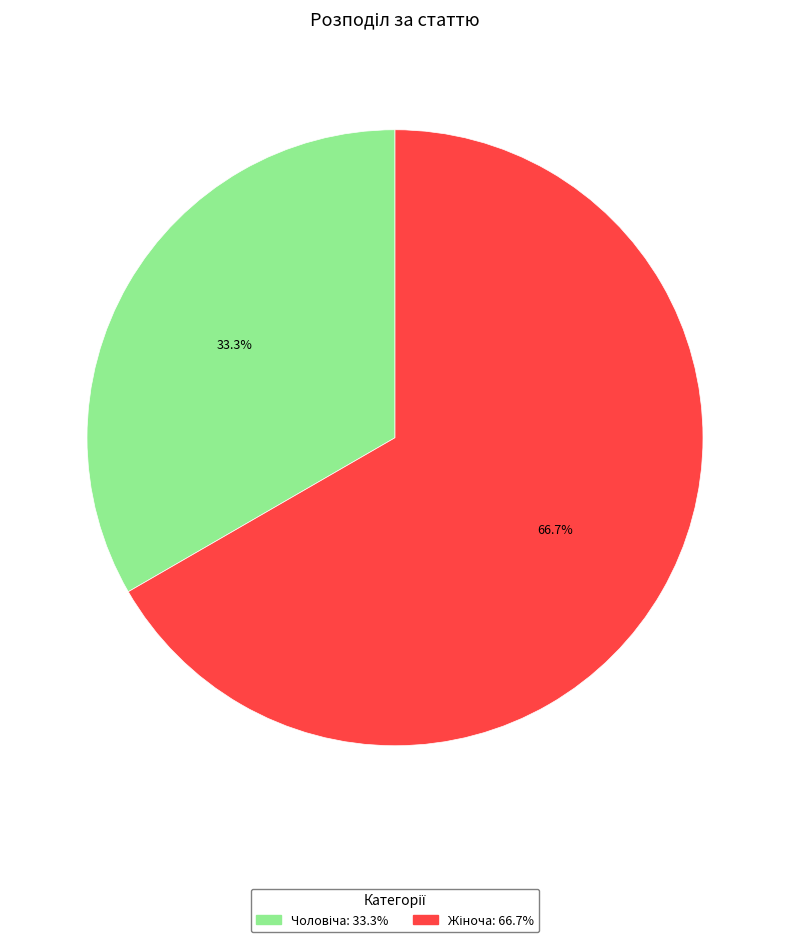

How many segments does this pie chart have?

2